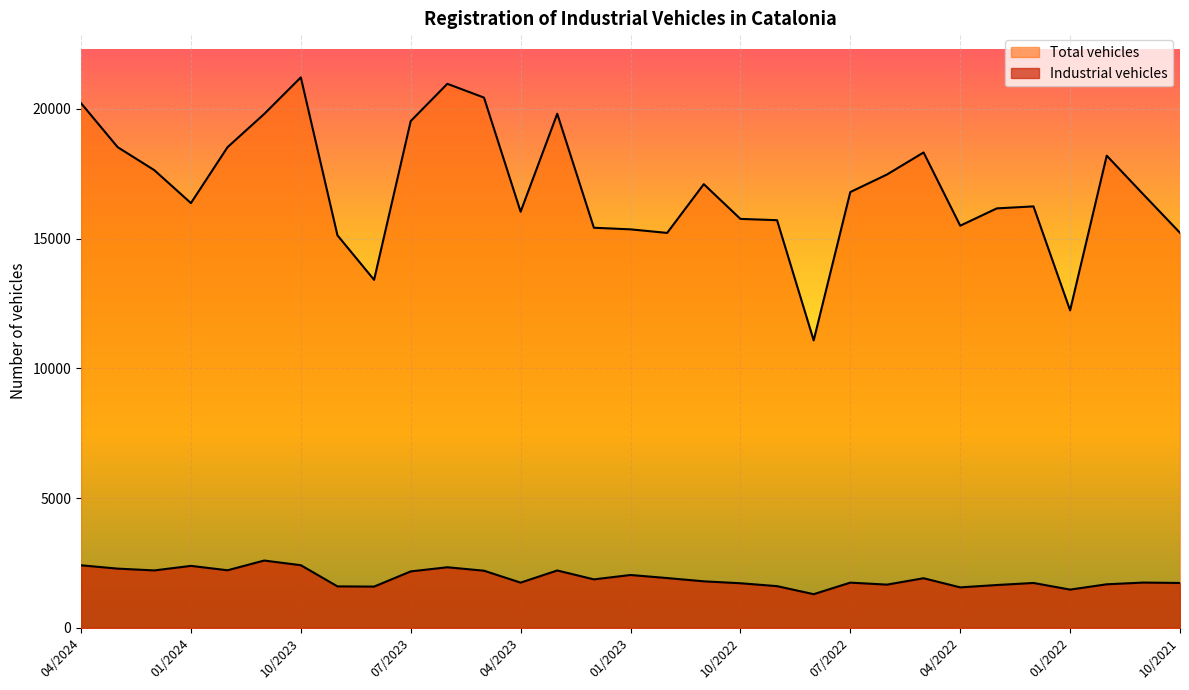

Between 09/2022 and 10/2021, which series saw the biggest shift?

Total vehicles